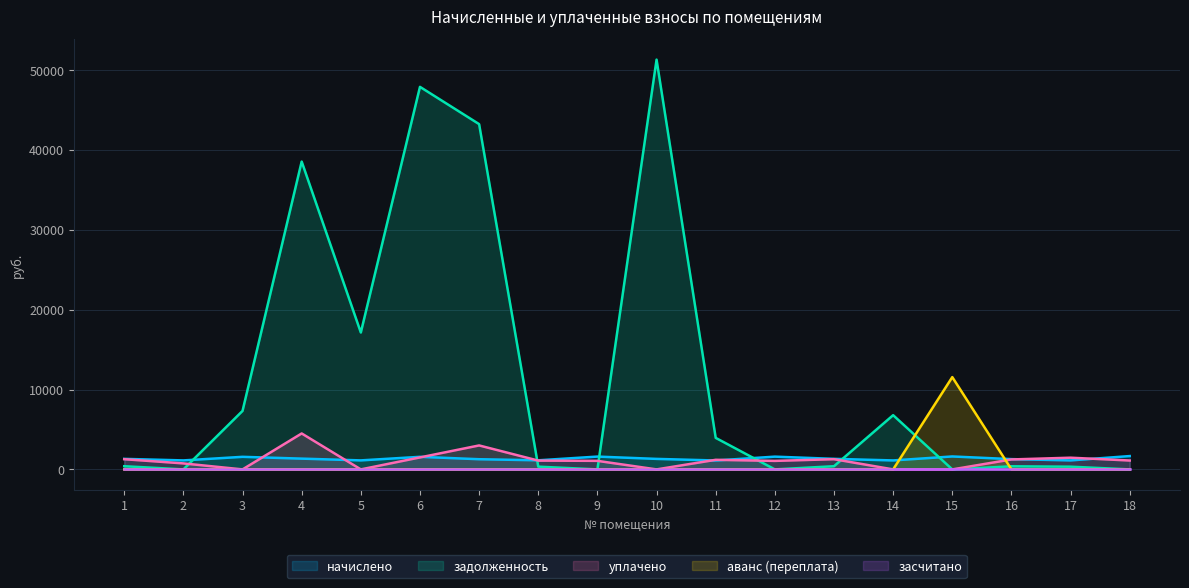

Which series has the largest range (max minus min)?

задолженность